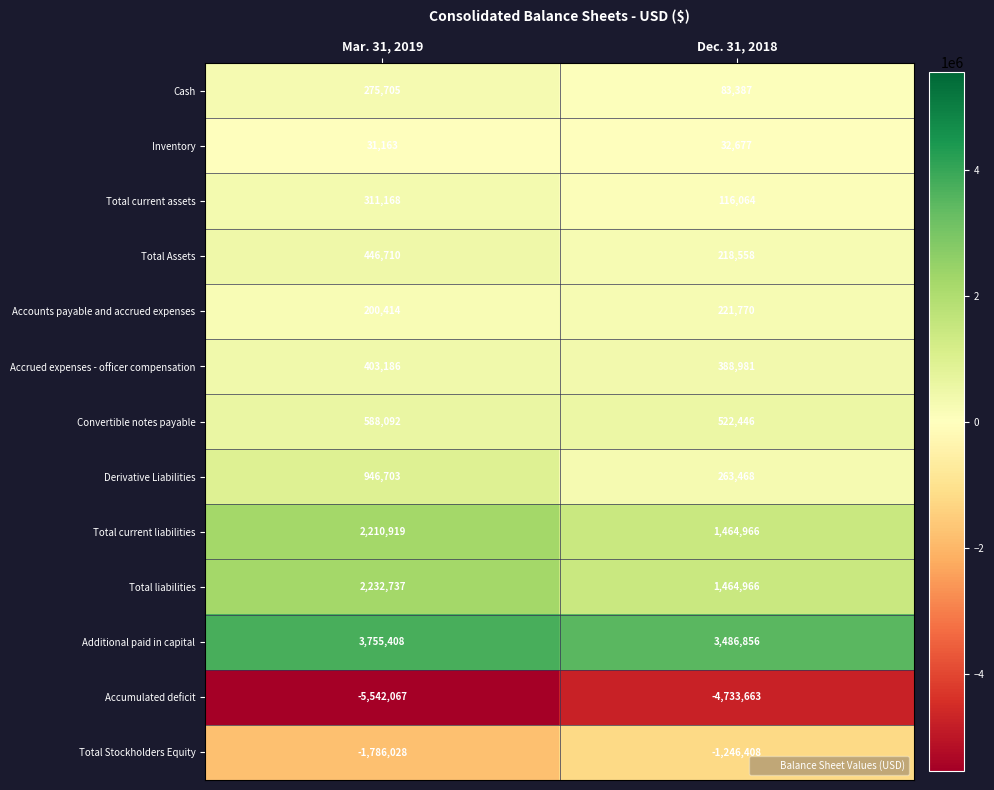

Reading left to right, extract all data points from this chart.

Cash: 275705	83387
Inventory: 31163	32677
Total current assets: 311168	116064
Total Assets: 446710	218558
Accounts payable and accrued expenses: 200414	221770
Accrued expenses - officer compensation: 403186	388981
Convertible notes payable: 588092	522446
Derivative Liabilities: 946703	263468
Total current liabilities: 2210919	1464966
Total liabilities: 2232737	1464966
Additional paid in capital: 3755408	3486856
Accumulated deficit: -5542067	-4733663
Total Stockholders Equity: -1786028	-1246408